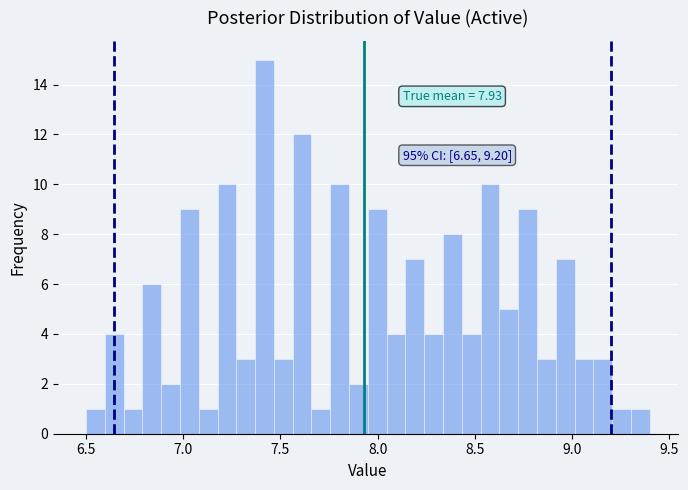

Read against the x-axis, roughly where is the centre of the tallest bar?

7.40